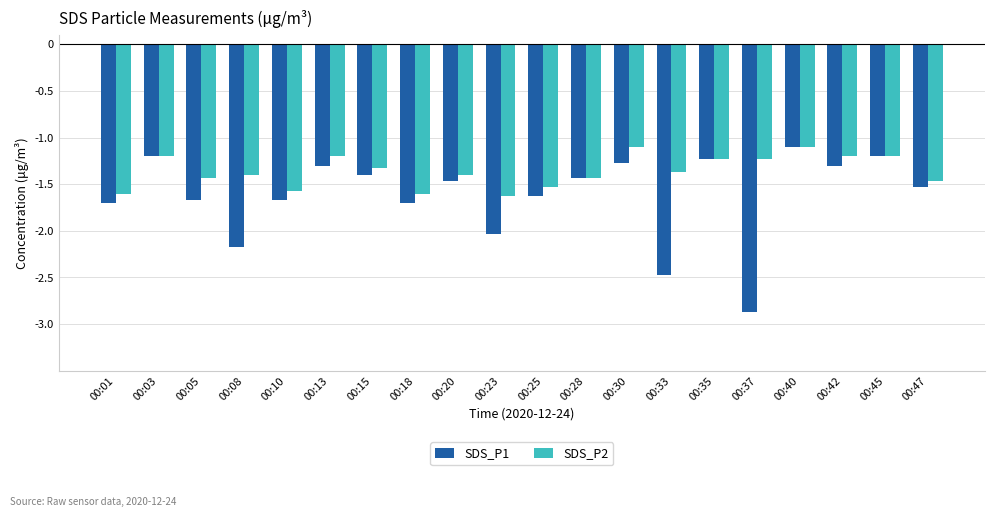

What is the average value of the SDS_P2 series?

-1.4